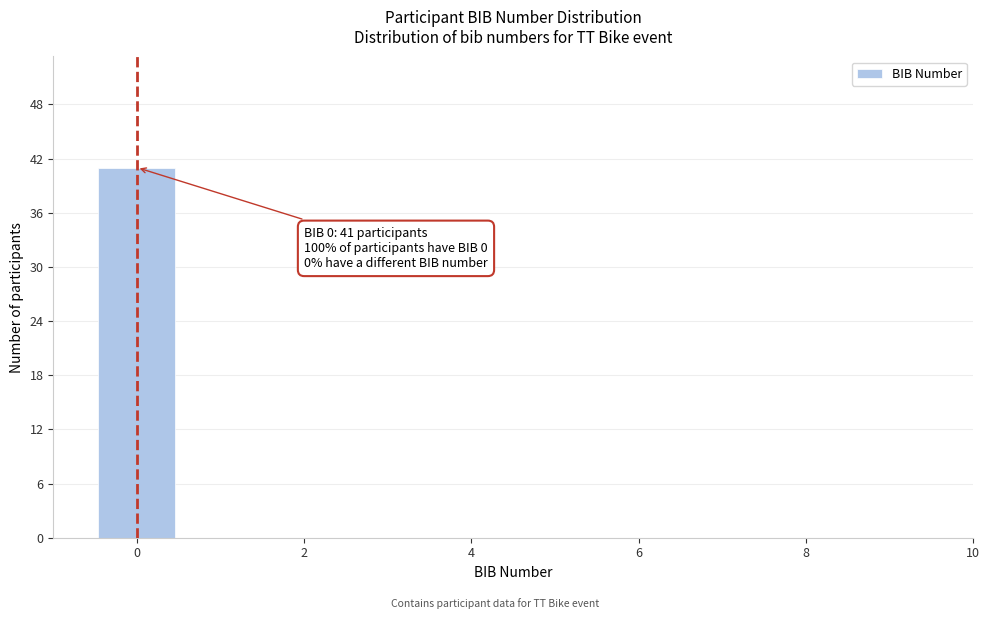

Over which range of the x-axis is the bar tallest?

-0.5 to 0.5